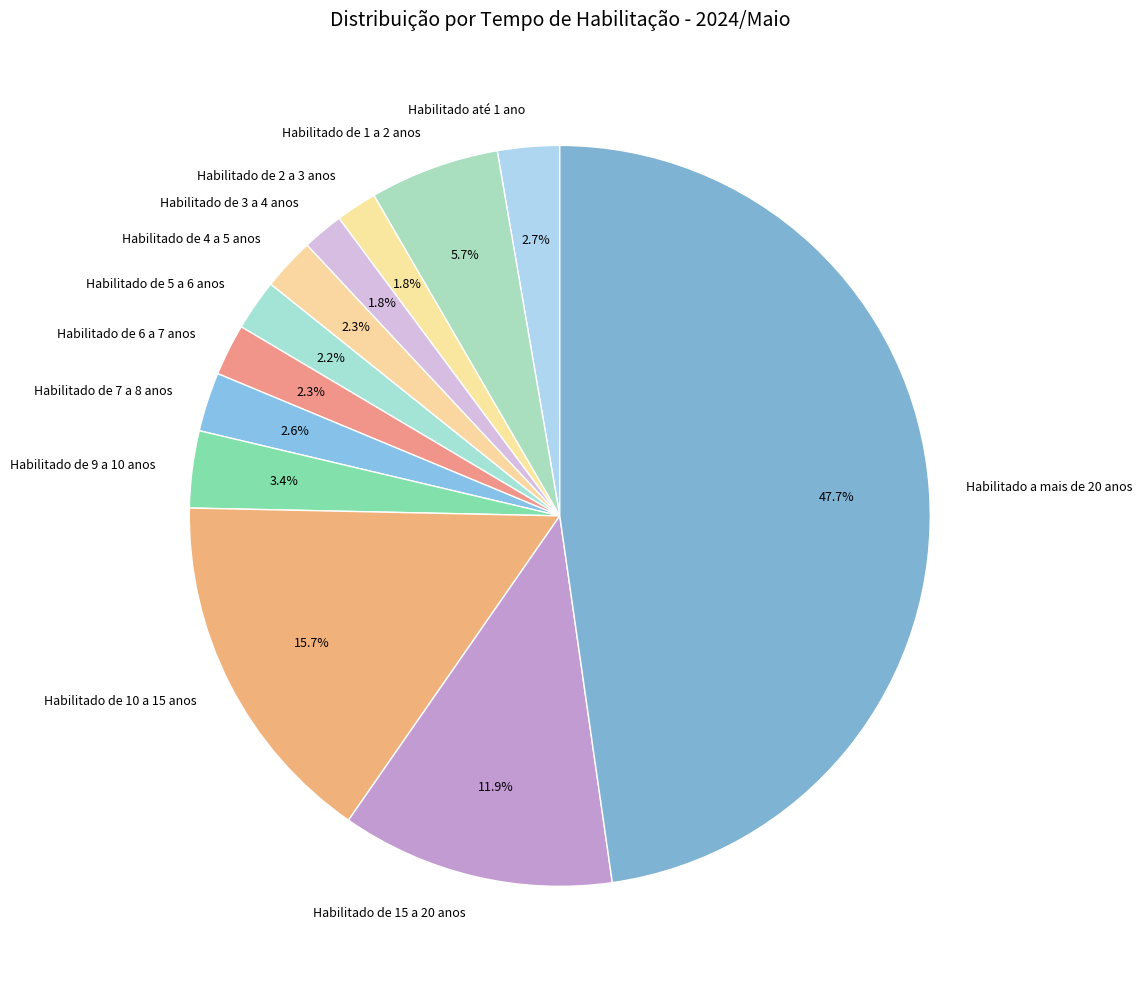

How many segments does this pie chart have?

12